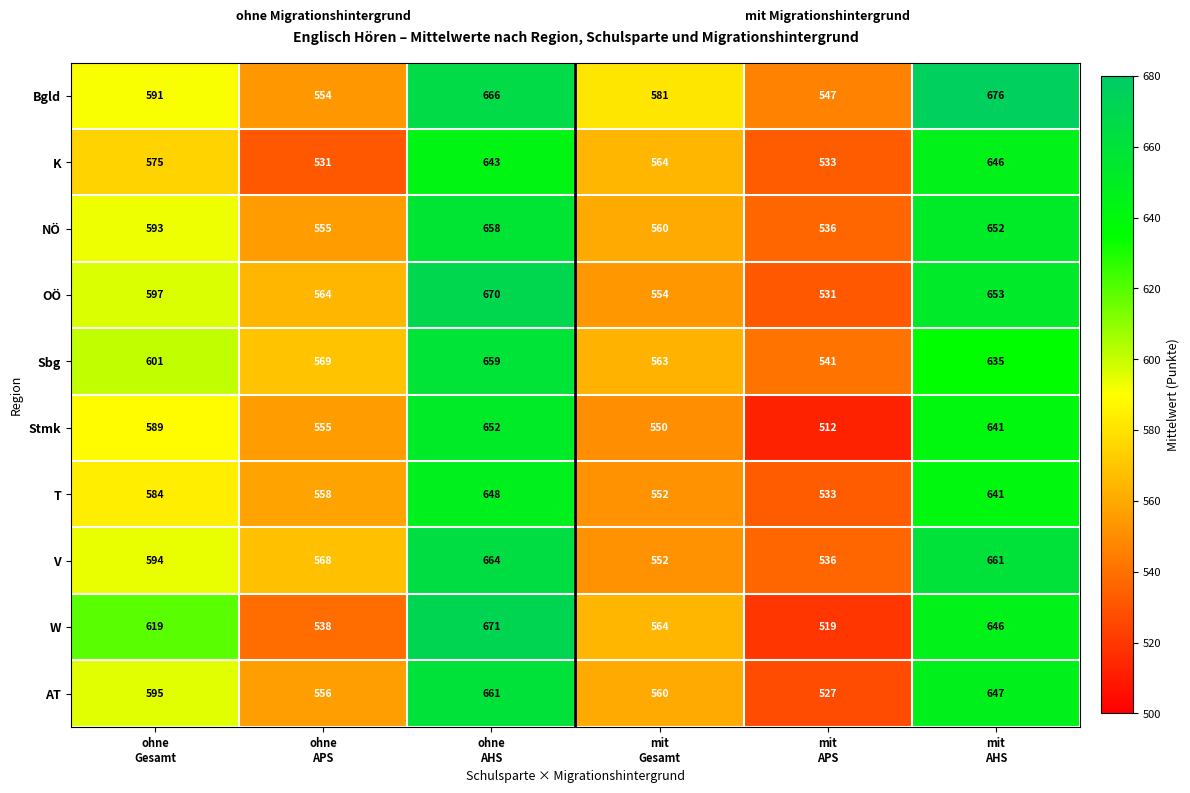

Which series has the largest range (max minus min)?

W